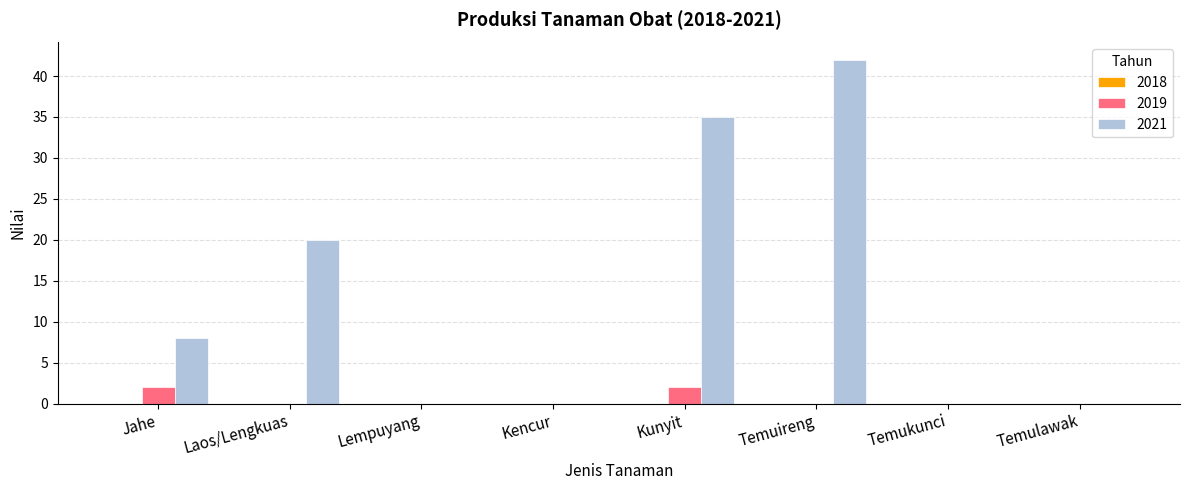

Is it true that 2021 equals 25 at Temulawak?

False